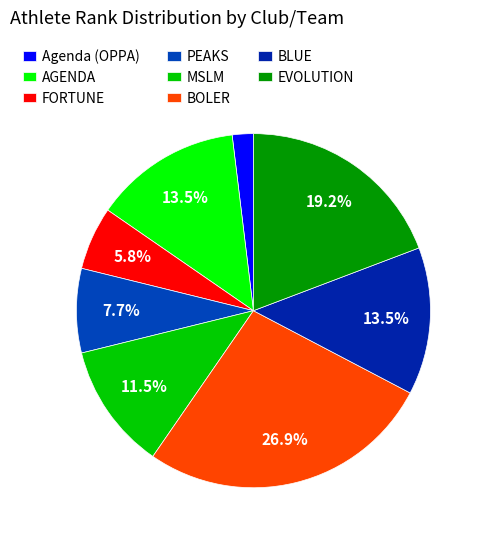

Which slice is the largest?

BOLER